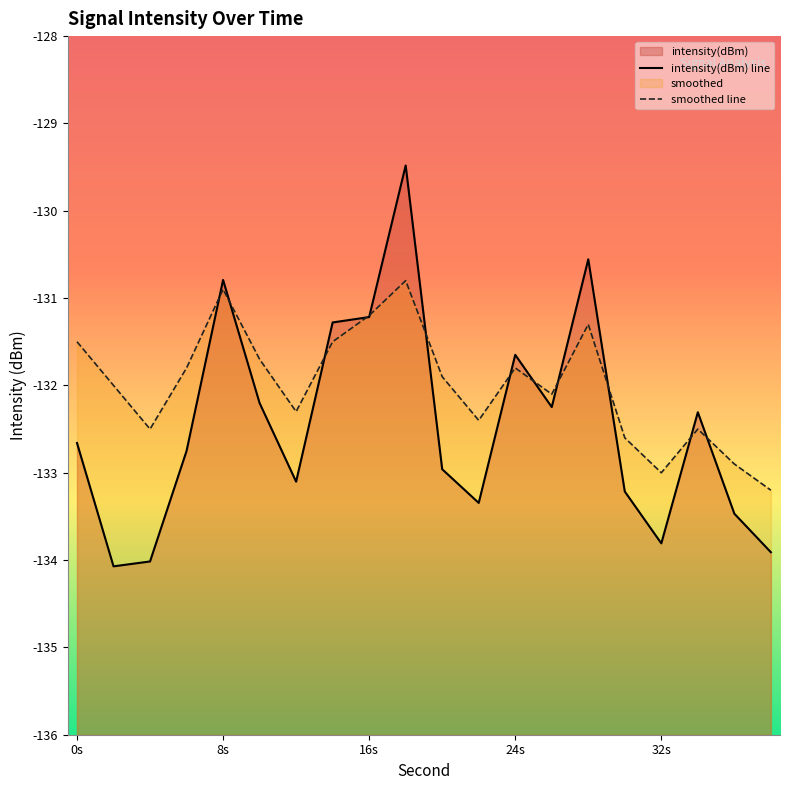

What is the smallest value displayed?

-134.1